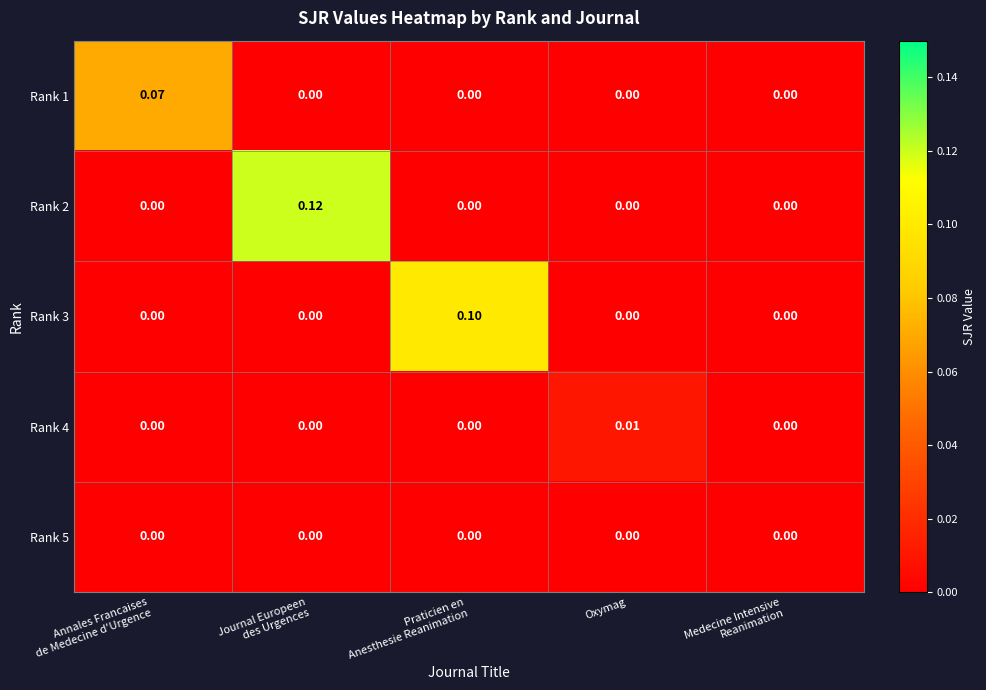

How many values in the Rank 4 series exceed 0?

1